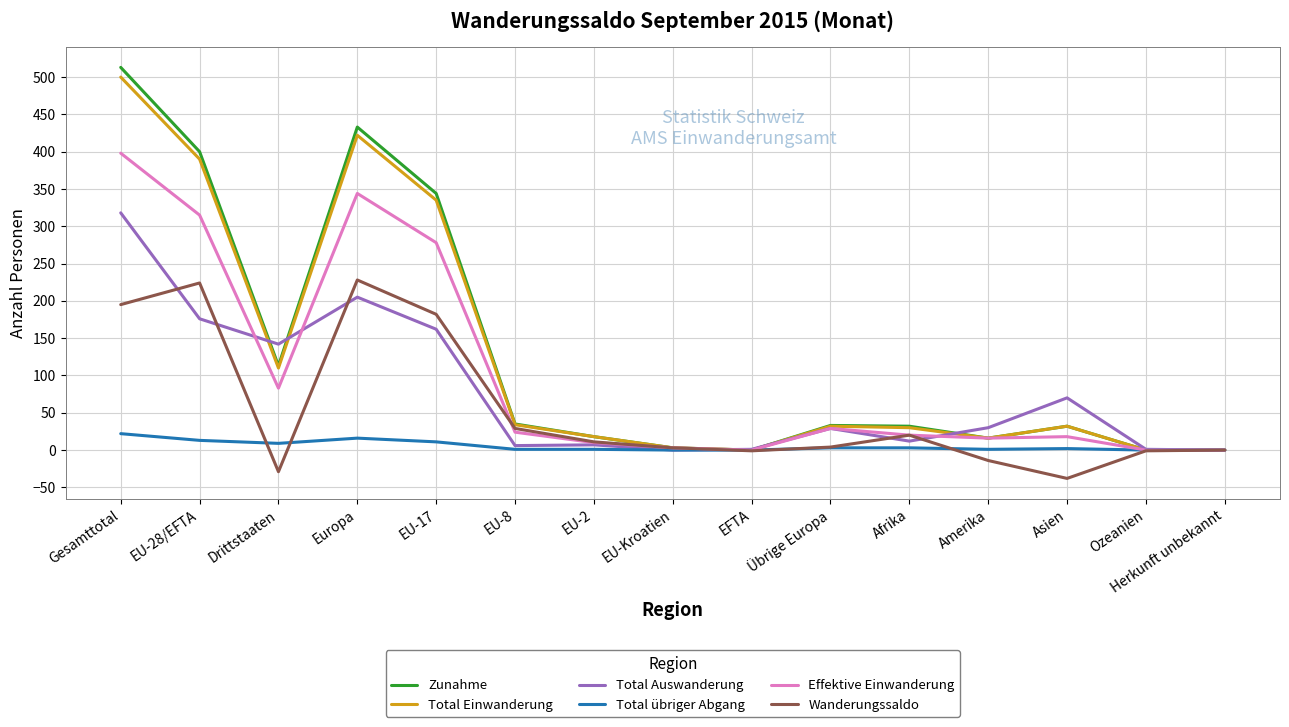

Where is the first local maximum for Zunahme?

Europa